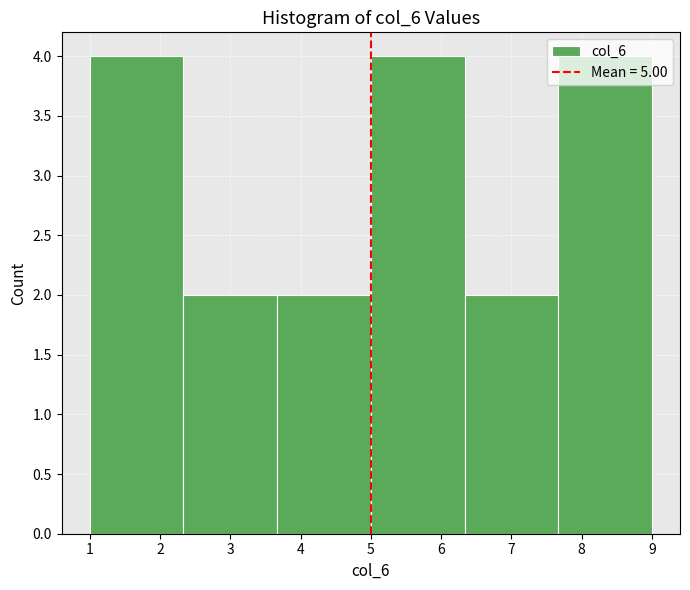

Reading left to right, transcribe this chart: for each bar, give the range it covers on the x-axis and its height. Neither the bar edges nor the heights are printed on the chart, so give them approximately, as read against the axes.

1.0 to 2.3: 4
2.3 to 3.7: 2
3.7 to 5.0: 2
5.0 to 6.3: 4
6.3 to 7.7: 2
7.7 to 9.0: 4